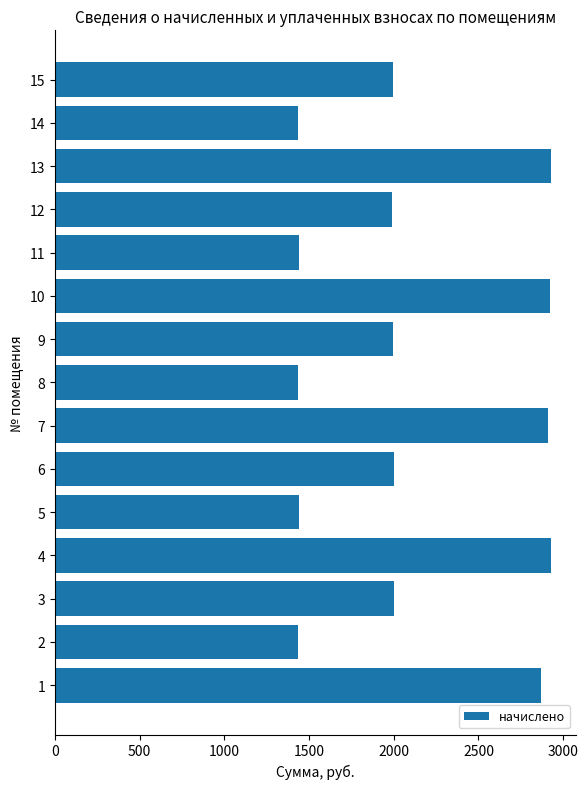

The value at 2 is 2037.0. True or false?

False